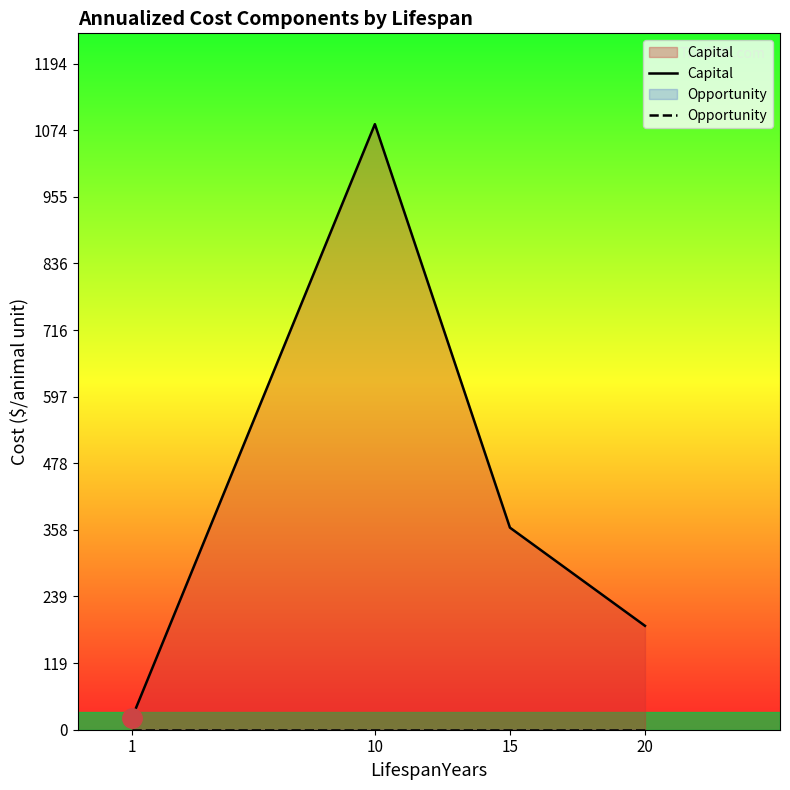

What is the difference between the second highest and second lowest values in the Capital series?

176.0